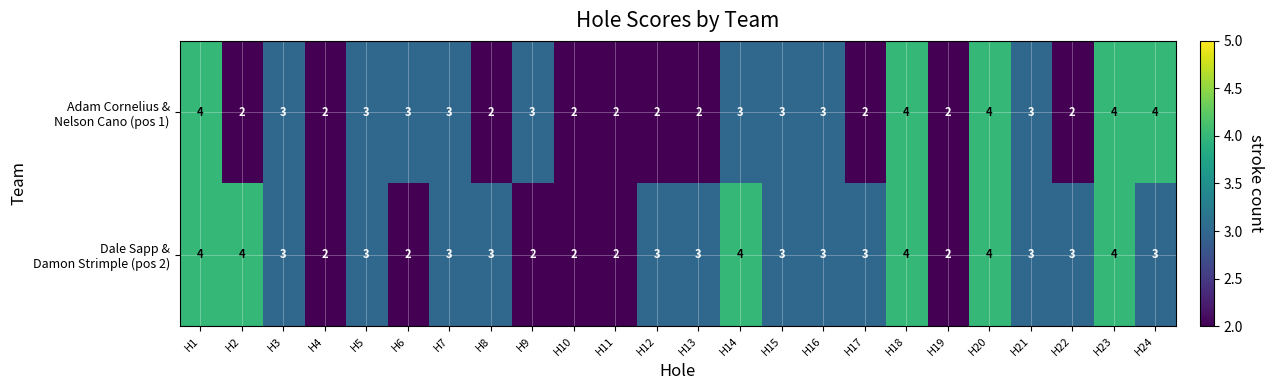

What is the total value across all series at H9?

5